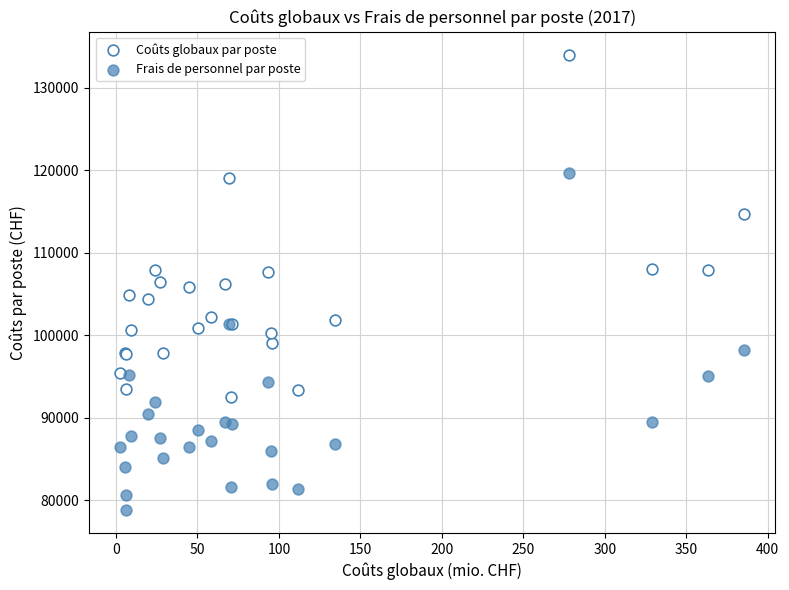

Which series has the largest Y range (max minus min)?

Coûts globaux par poste